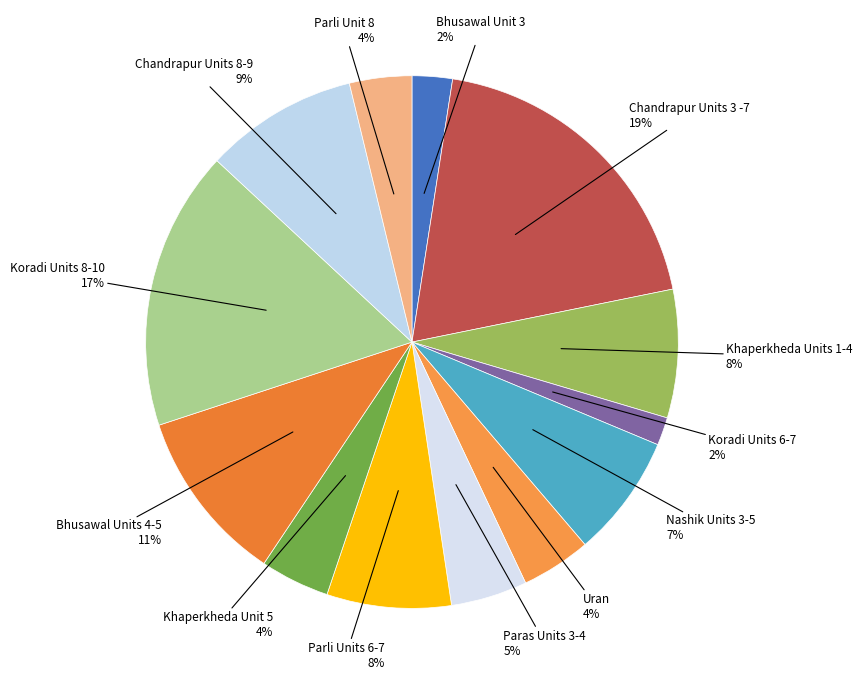

What is the smallest slice in the pie chart?

Koradi Units 6-7